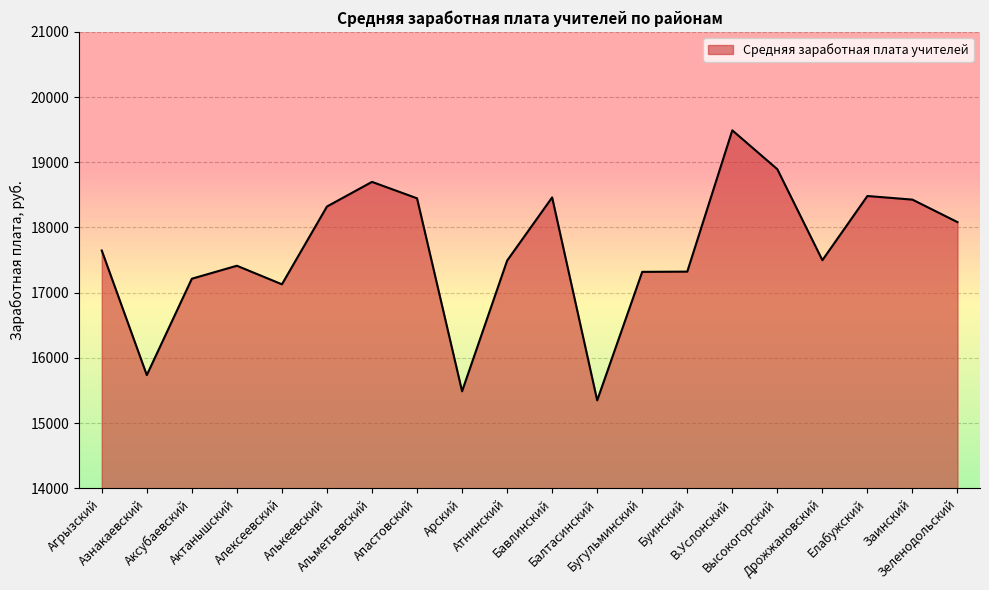

Count the number of data series in this chart.

1